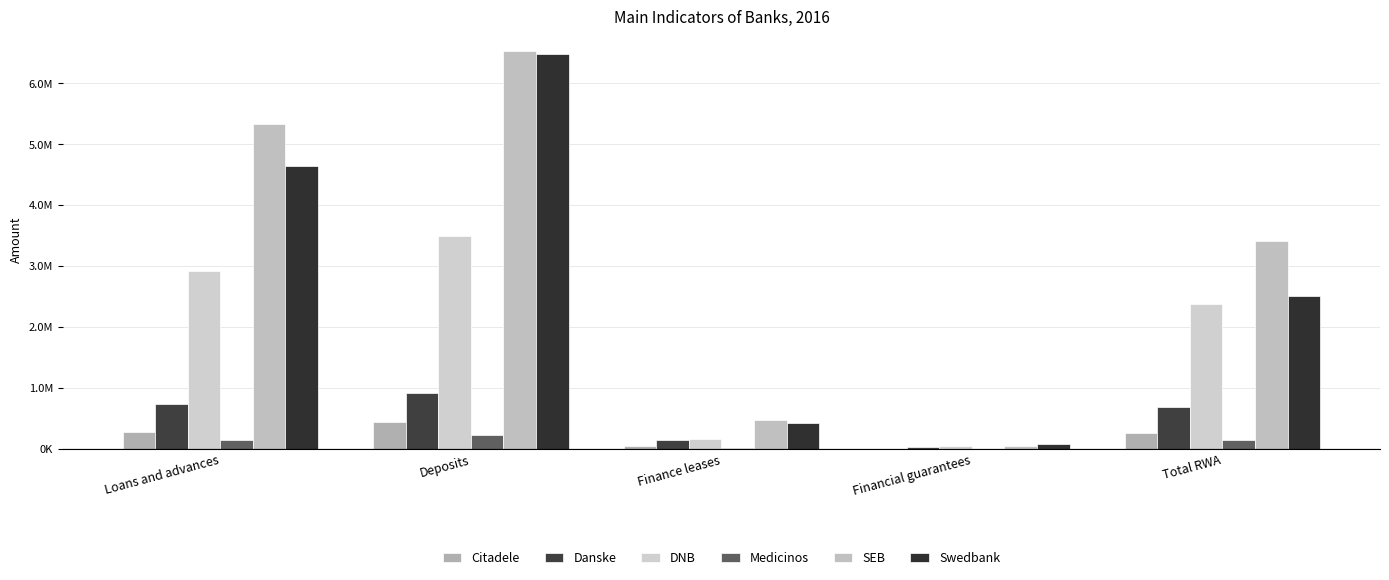

Reading left to right, extract all data points from this chart.

Citadele: 278122.0	442398.0	50441.0	3855.0	260633.0
Danske: 732381.2	917887.0	148121.6	27982.0	680108.9
DNB: 2912042.0	3489186.0	160600.0	40575.0	2382843.0
Medicinos: 145376.0	228215.0	10572.0	477.0	145419.0
SEB: 5339412.0	6532591.0	475006.0	52985.0	3411093.0
Swedbank: 4641414.0	6478002.0	421074.0	74753.0	2502161.0